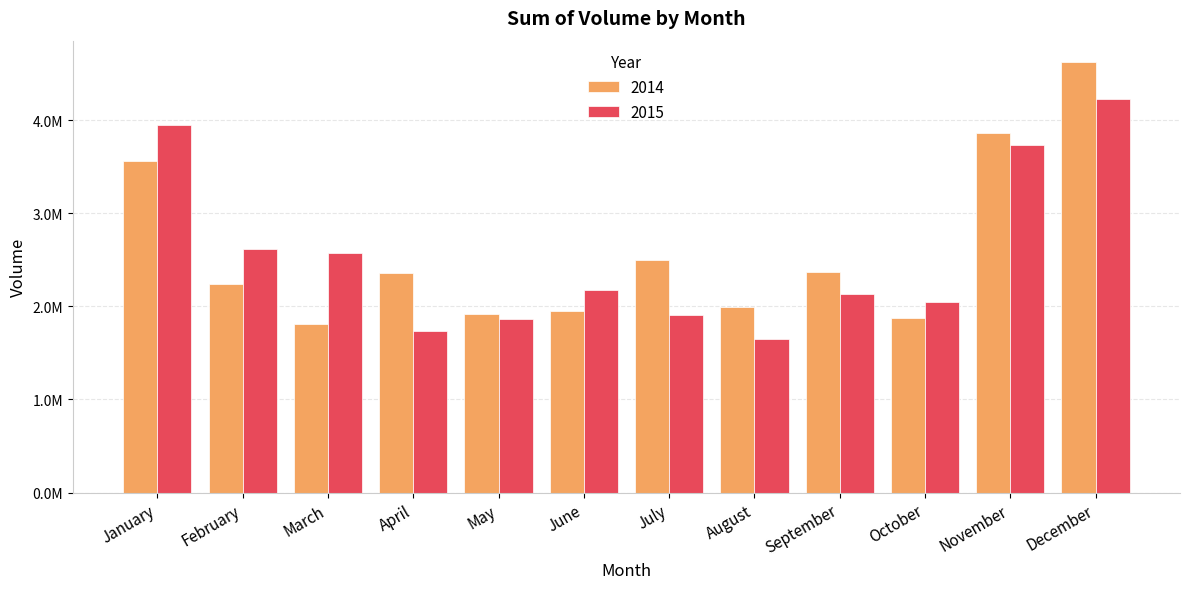

Which category has the lowest value in the 2015 series?

August